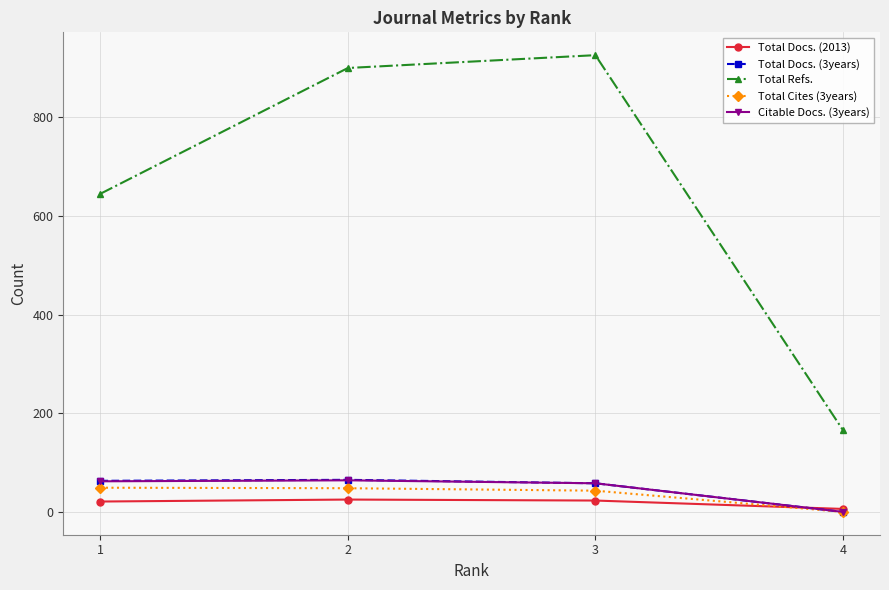

True or false: Total Refs. has more than 2 points higher than both neighbors.

False